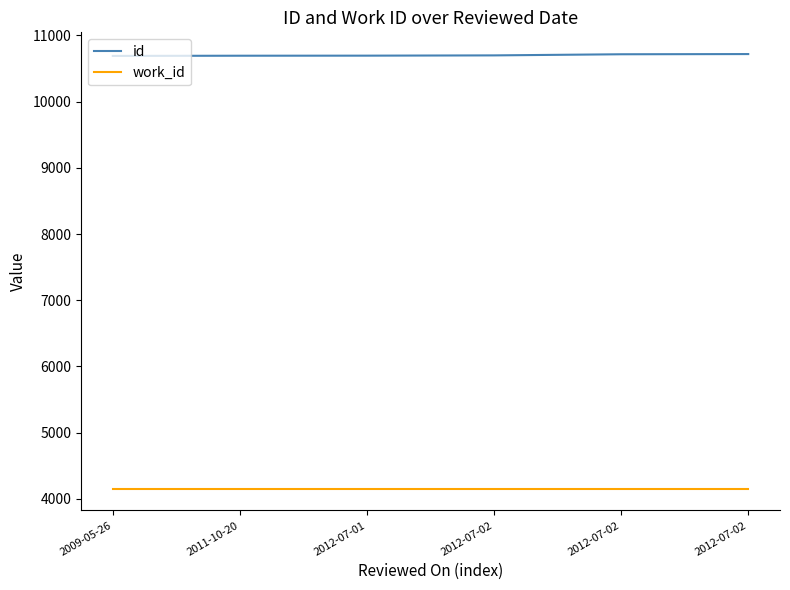

What are all the series names shown in the legend?

id, work_id